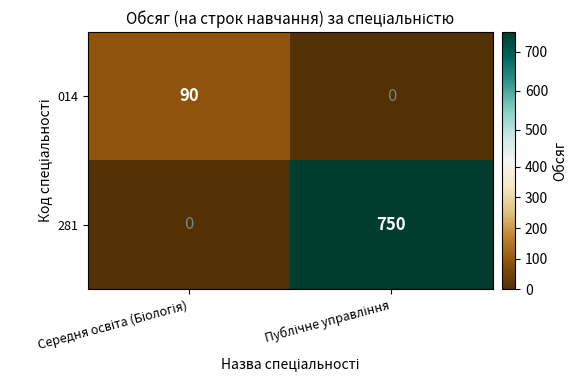

How many values in the 014 series are below 90?

1